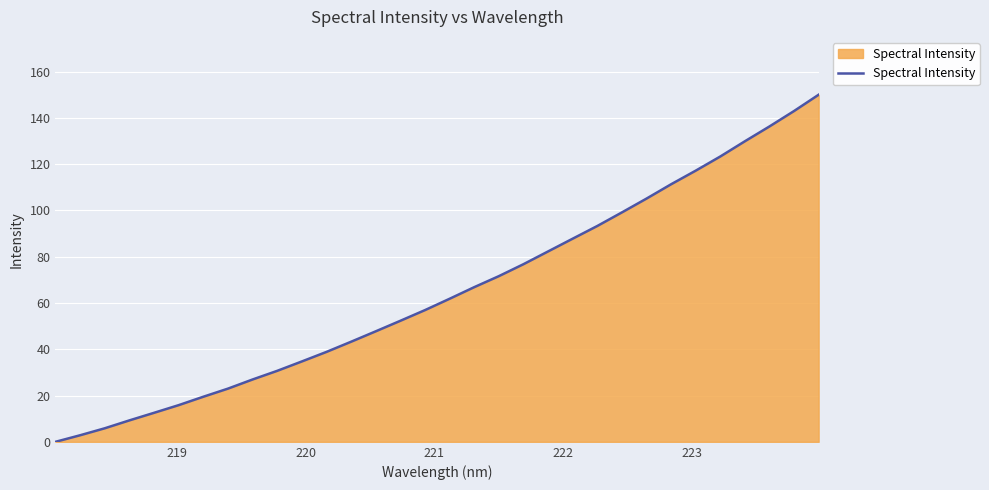

What is the difference between the maximum and minimum values?

150.0